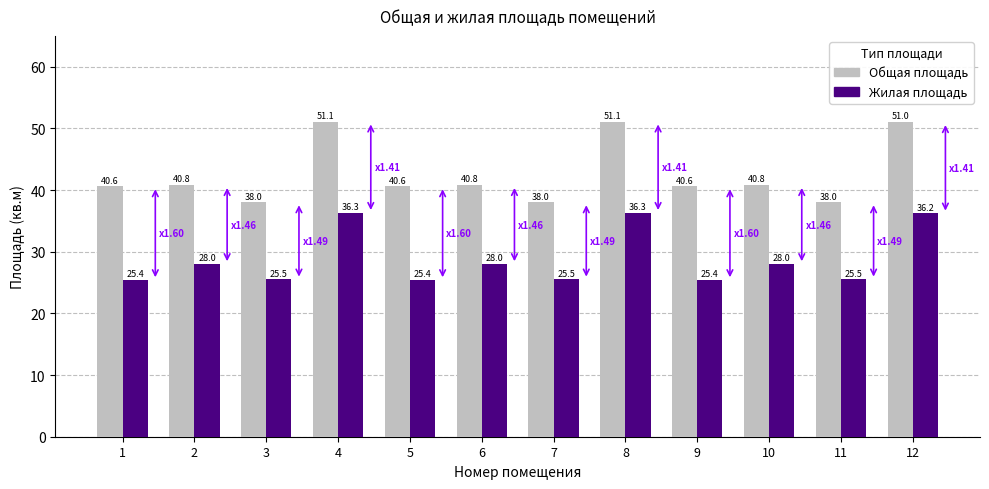

How many values in the Общая площадь series exceed 40?

9